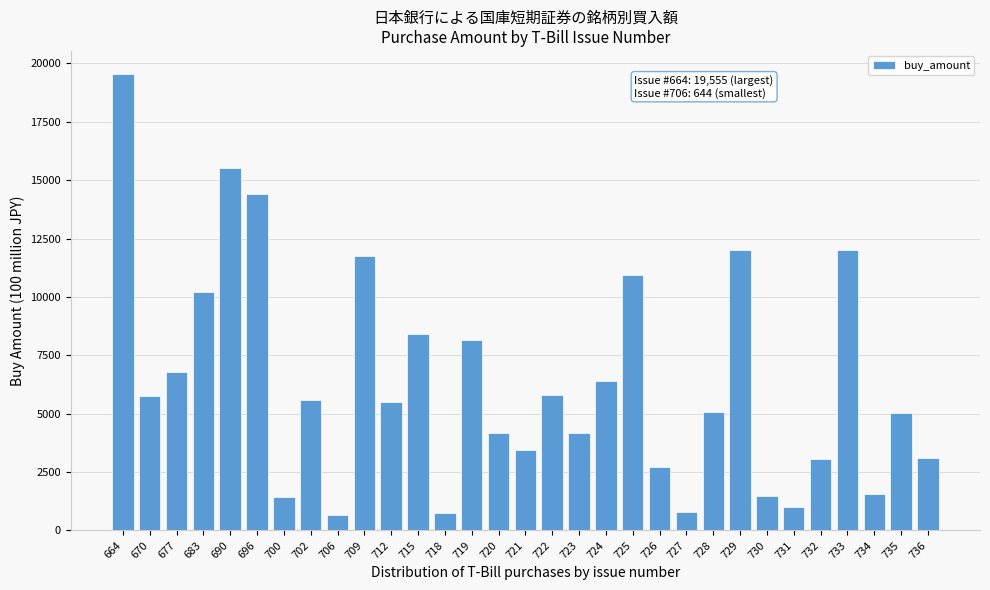

What is the smallest value displayed?

644